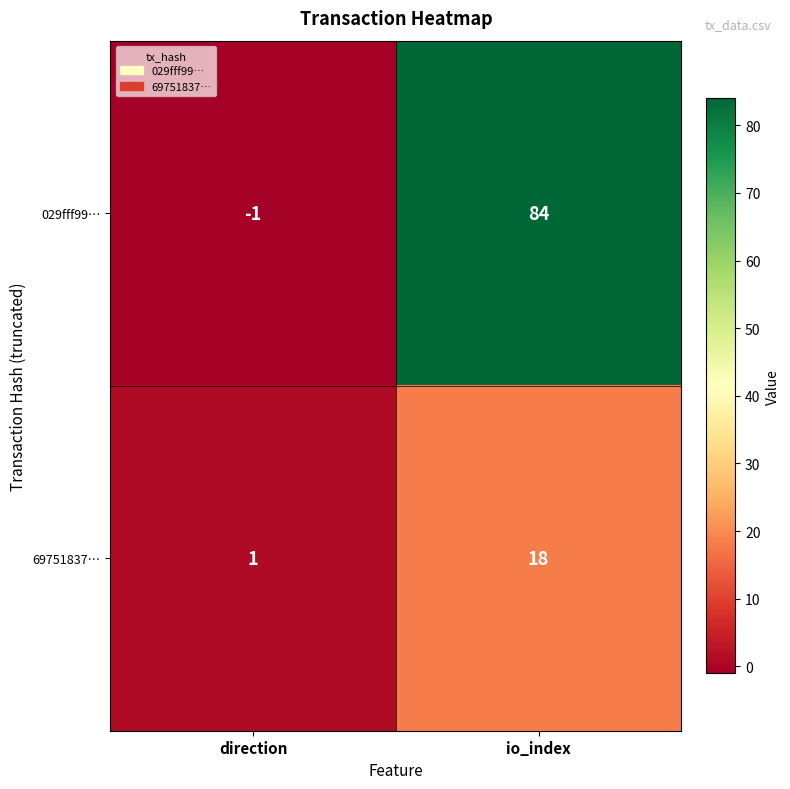

Which series has the largest total across all categories?

029fff99…